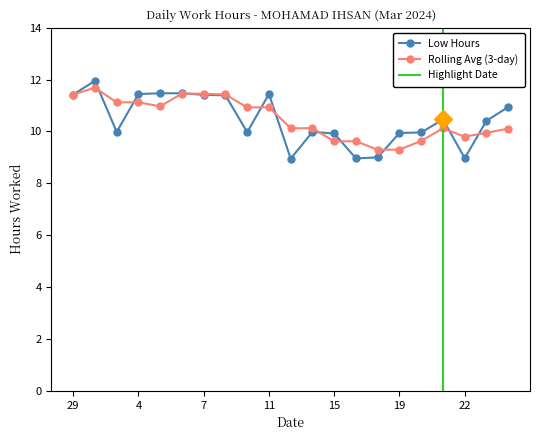

What is the ratio of the value at 1 to the value at 7?

1.0